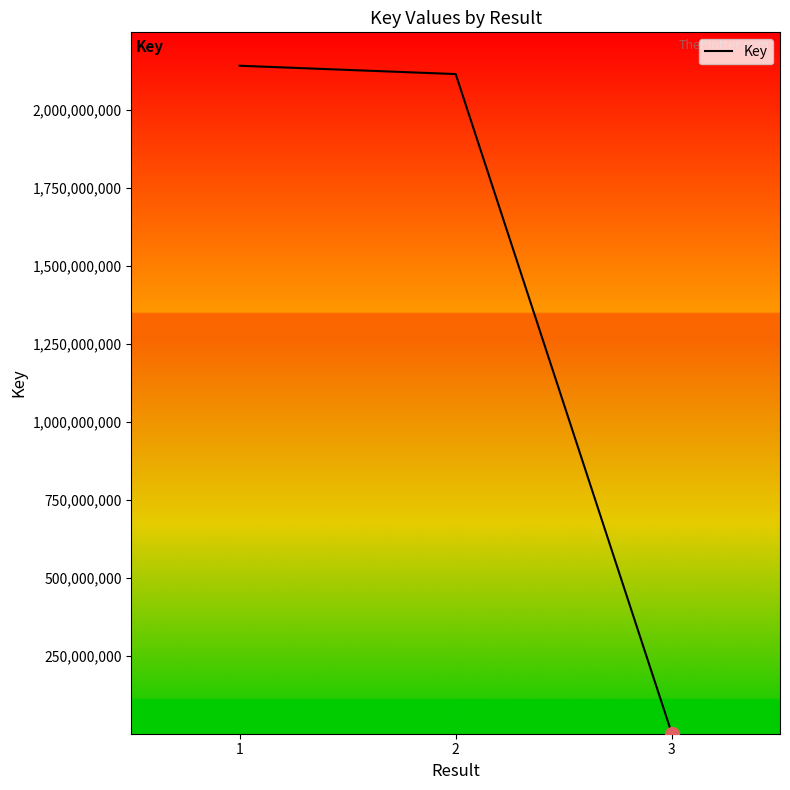

List the labels in order of value, smallest first.

3, 2, 1